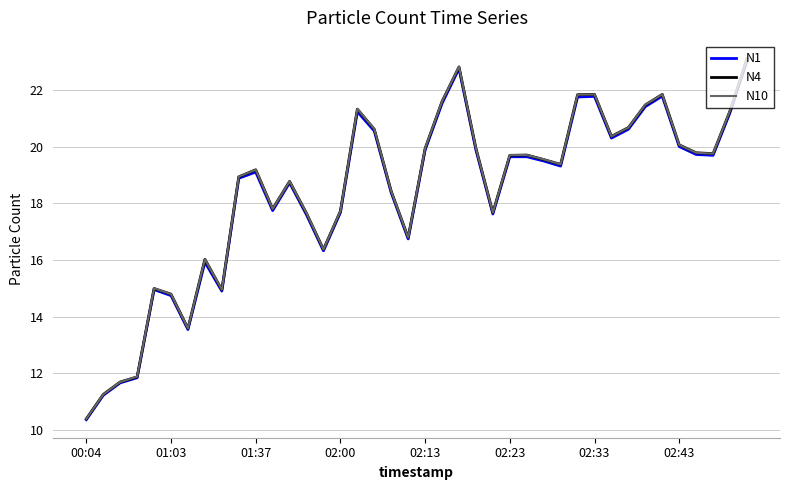

Which series has the widest spread of values?

N10